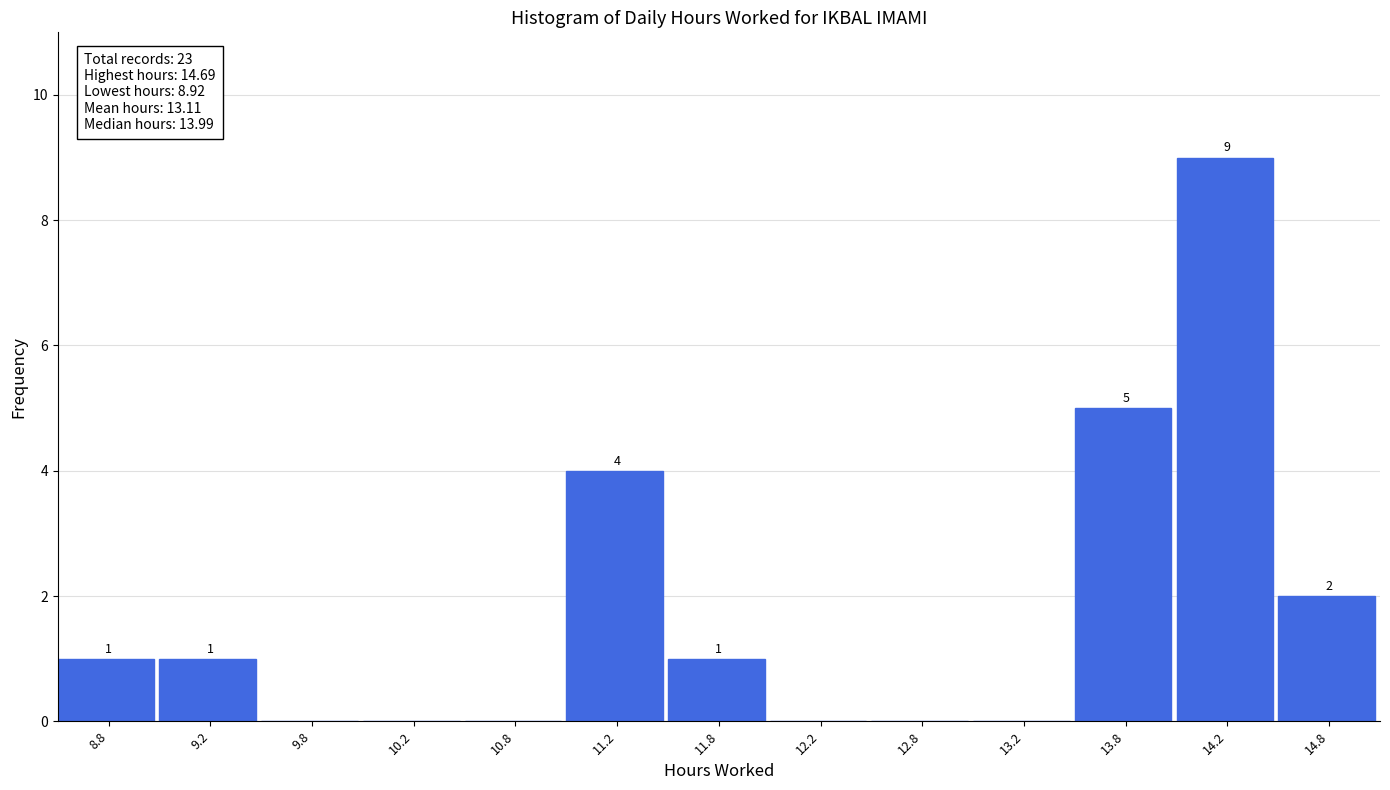

Which range on the x-axis has the tallest bar?

14.0 to 14.5